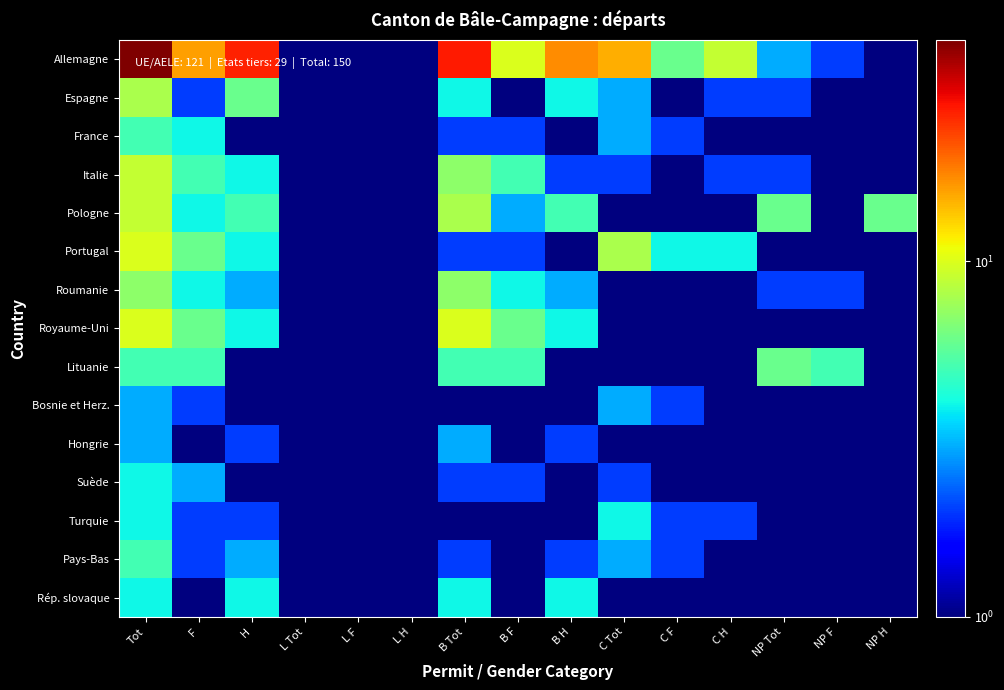

Reading right to left, transcribe all the data shown in this chart.

Allemagne: NP H=1.0	NP F=2.0	NP Tot=3.0	C H=9.0	C F=6.0	C Tot=15.0	B H=17.0	B F=10.0	B Tot=27.0	L H=0.5	L F=0.5	L Tot=0.5	H=26.0	F=16.0	Tot=42.0
Espagne: NP H=1.0	NP F=1.0	NP Tot=2.0	C H=2.0	C F=1.0	C Tot=3.0	B H=4.0	B F=0.5	B Tot=4.0	L H=0.5	L F=1.0	L Tot=1.0	H=6.0	F=2.0	Tot=8.0
France: NP H=0.5	NP F=0.5	NP Tot=0.5	C H=1.0	C F=2.0	C Tot=3.0	B H=0.5	B F=2.0	B Tot=2.0	L H=0.5	L F=0.5	L Tot=0.5	H=1.0	F=4.0	Tot=5.0
Italie: NP H=1.0	NP F=1.0	NP Tot=2.0	C H=2.0	C F=0.5	C Tot=2.0	B H=2.0	B F=5.0	B Tot=7.0	L H=0.5	L F=0.5	L Tot=0.5	H=4.0	F=5.0	Tot=9.0
Pologne: NP H=6.0	NP F=0.5	NP Tot=6.0	C H=0.5	C F=0.5	C Tot=0.5	B H=5.0	B F=3.0	B Tot=8.0	L H=0.5	L F=1.0	L Tot=1.0	H=5.0	F=4.0	Tot=9.0
Portugal: NP H=0.5	NP F=0.5	NP Tot=0.5	C H=4.0	C F=4.0	C Tot=8.0	B H=0.5	B F=2.0	B Tot=2.0	L H=0.5	L F=0.5	L Tot=0.5	H=4.0	F=6.0	Tot=10.0
Roumanie: NP H=0.5	NP F=2.0	NP Tot=2.0	C H=0.5	C F=0.5	C Tot=0.5	B H=3.0	B F=4.0	B Tot=7.0	L H=0.5	L F=0.5	L Tot=0.5	H=3.0	F=4.0	Tot=7.0
Royaume-Uni: NP H=0.5	NP F=0.5	NP Tot=0.5	C H=0.5	C F=0.5	C Tot=0.5	B H=4.0	B F=6.0	B Tot=10.0	L H=0.5	L F=0.5	L Tot=0.5	H=4.0	F=6.0	Tot=10.0
Lituanie: NP H=1.0	NP F=5.0	NP Tot=6.0	C H=0.5	C F=0.5	C Tot=0.5	B H=0.5	B F=5.0	B Tot=5.0	L H=0.5	L F=0.5	L Tot=0.5	H=0.5	F=5.0	Tot=5.0
Bosnie et Herz.: NP H=0.5	NP F=0.5	NP Tot=0.5	C H=1.0	C F=2.0	C Tot=3.0	B H=0.5	B F=0.5	B Tot=0.5	L H=0.5	L F=0.5	L Tot=0.5	H=1.0	F=2.0	Tot=3.0
Hongrie: NP H=1.0	NP F=0.5	NP Tot=1.0	C H=0.5	C F=0.5	C Tot=0.5	B H=2.0	B F=1.0	B Tot=3.0	L H=0.5	L F=0.5	L Tot=0.5	H=2.0	F=1.0	Tot=3.0
Suède: NP H=0.5	NP F=0.5	NP Tot=0.5	C H=1.0	C F=1.0	C Tot=2.0	B H=0.5	B F=2.0	B Tot=2.0	L H=0.5	L F=0.5	L Tot=0.5	H=1.0	F=3.0	Tot=4.0
Turquie: NP H=0.5	NP F=0.5	NP Tot=0.5	C H=2.0	C F=2.0	C Tot=4.0	B H=0.5	B F=0.5	B Tot=0.5	L H=0.5	L F=0.5	L Tot=0.5	H=2.0	F=2.0	Tot=4.0
Pays-Bas: NP H=0.5	NP F=0.5	NP Tot=0.5	C H=1.0	C F=2.0	C Tot=3.0	B H=2.0	B F=0.5	B Tot=2.0	L H=0.5	L F=0.5	L Tot=0.5	H=3.0	F=2.0	Tot=5.0
Rép. slovaque: NP H=1.0	NP F=0.5	NP Tot=1.0	C H=0.5	C F=0.5	C Tot=0.5	B H=4.0	B F=0.5	B Tot=4.0	L H=0.5	L F=0.5	L Tot=0.5	H=4.0	F=0.5	Tot=4.0